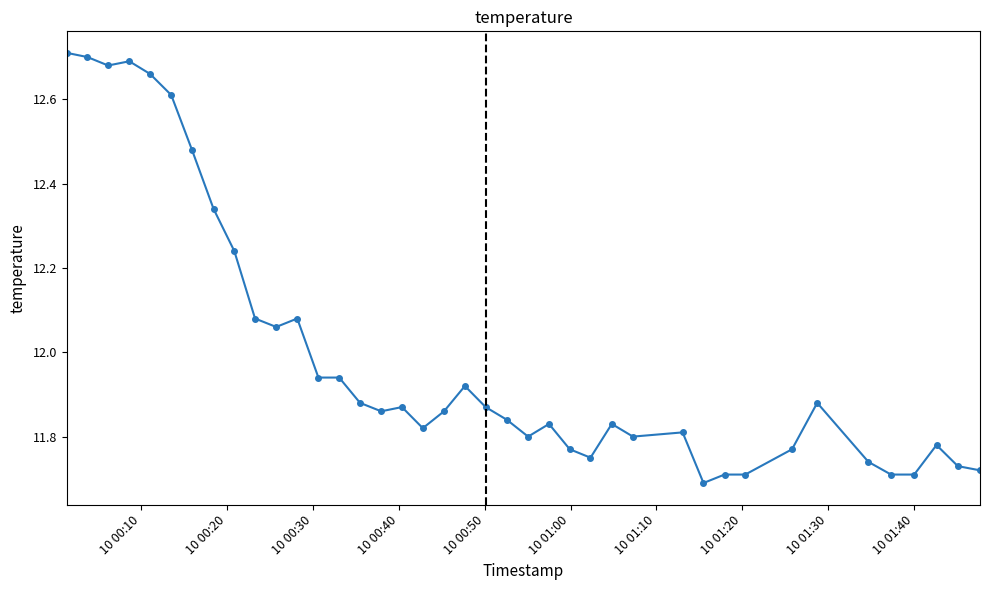

True or false: there are more than 0 points higher than both neighbors.

True